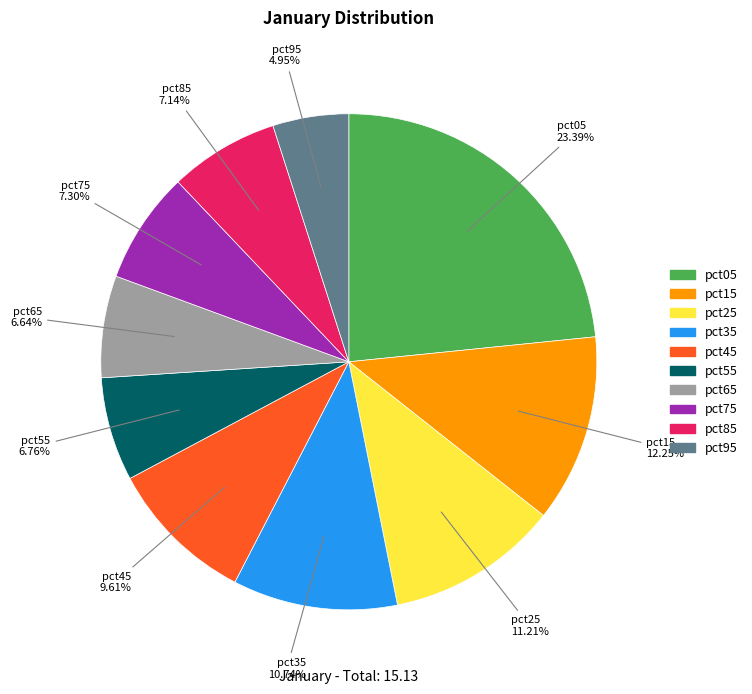

What percentage is the pct05 slice, to the nearest percent?

23%